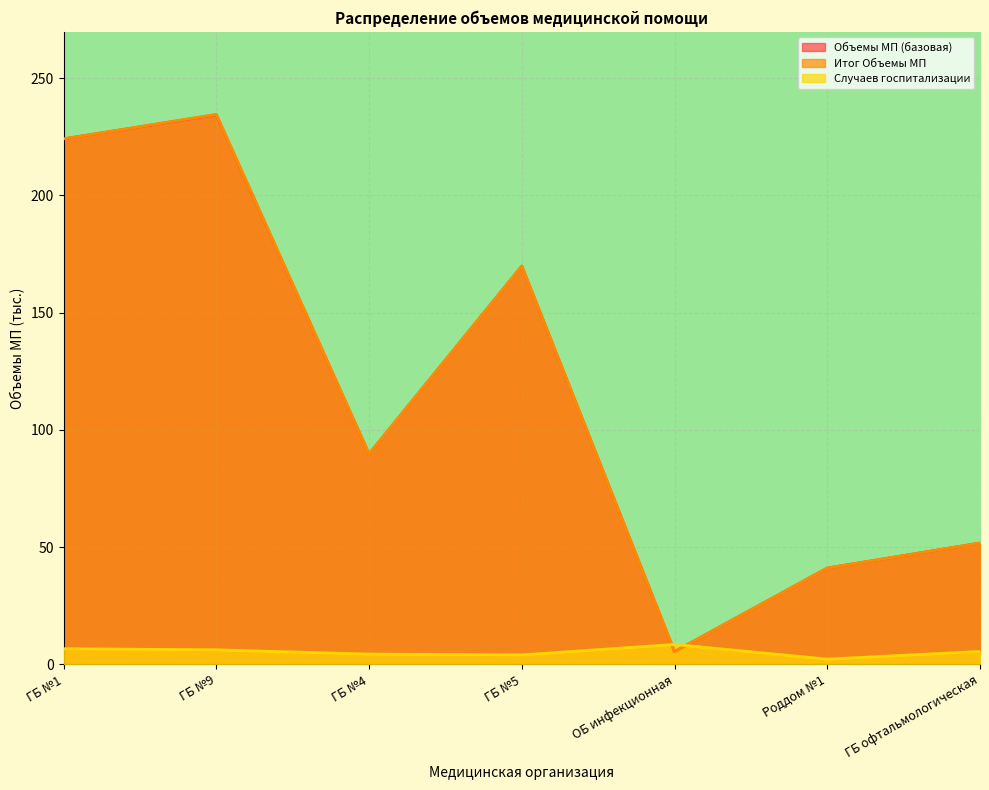

Reading right to left, extract all data points from this chart.

Объемы МП (базовая): 51.8	41.1	5.5	169.9	89.8	234.4	224.2
Итог Объемы МП: 51.8	41.1	5.5	169.9	89.8	234.6	224.2
Случаев госпитализации: 5.6	2.3	8.5	4.1	4.4	6.2	6.7